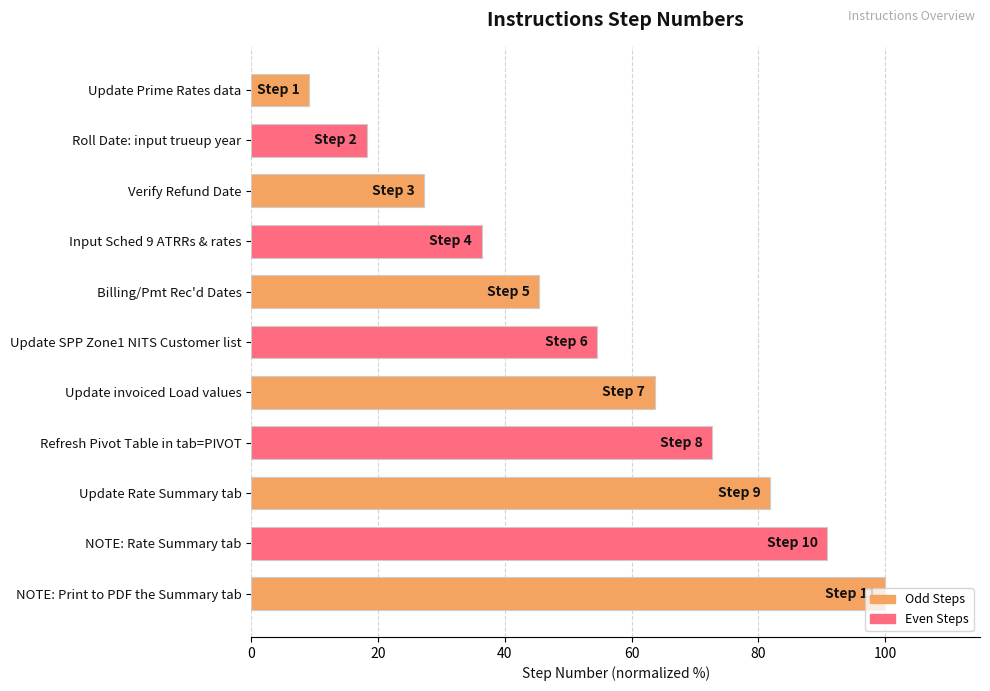

What is the approximate value at Verify Refund Date?

27.3